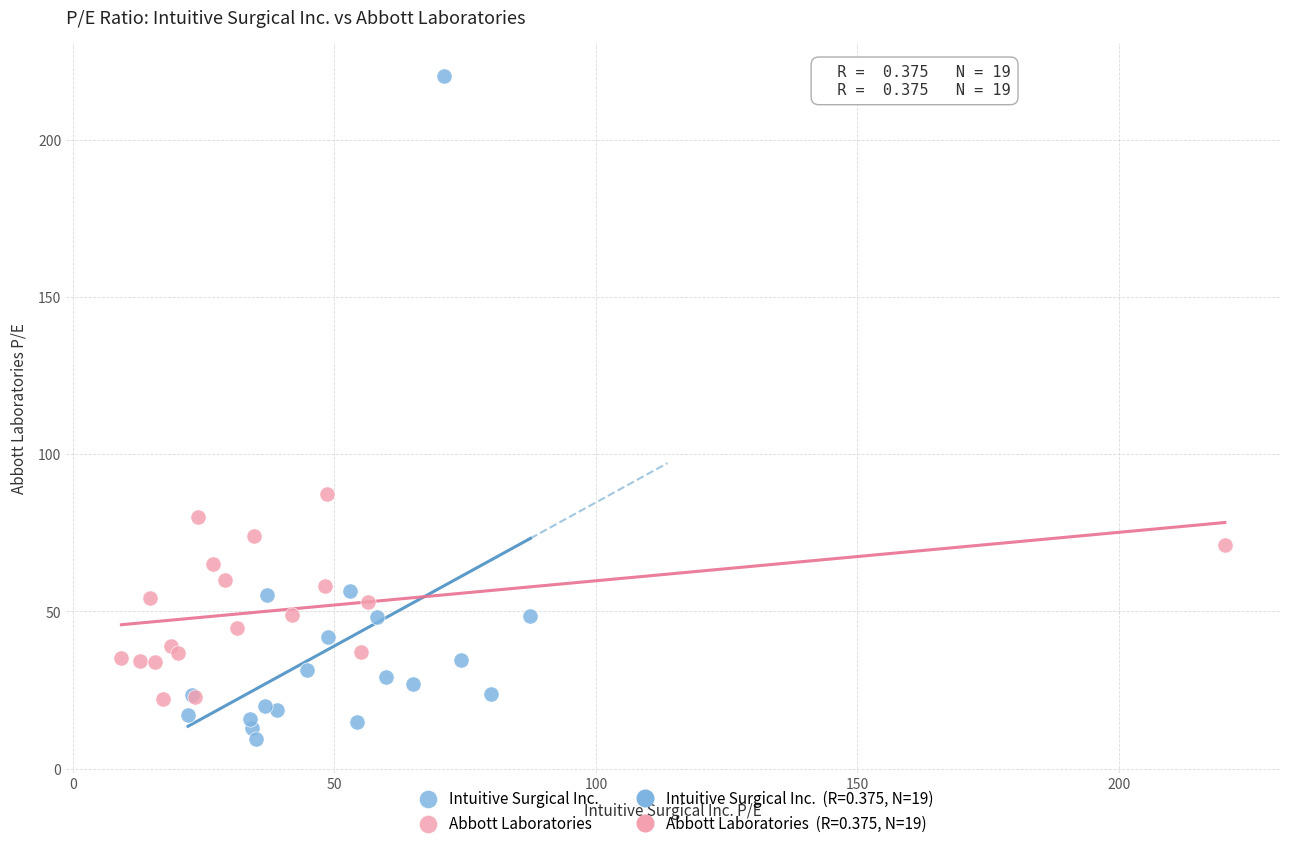

Which series reaches the maximum Y coordinate?

Intuitive Surgical Inc.